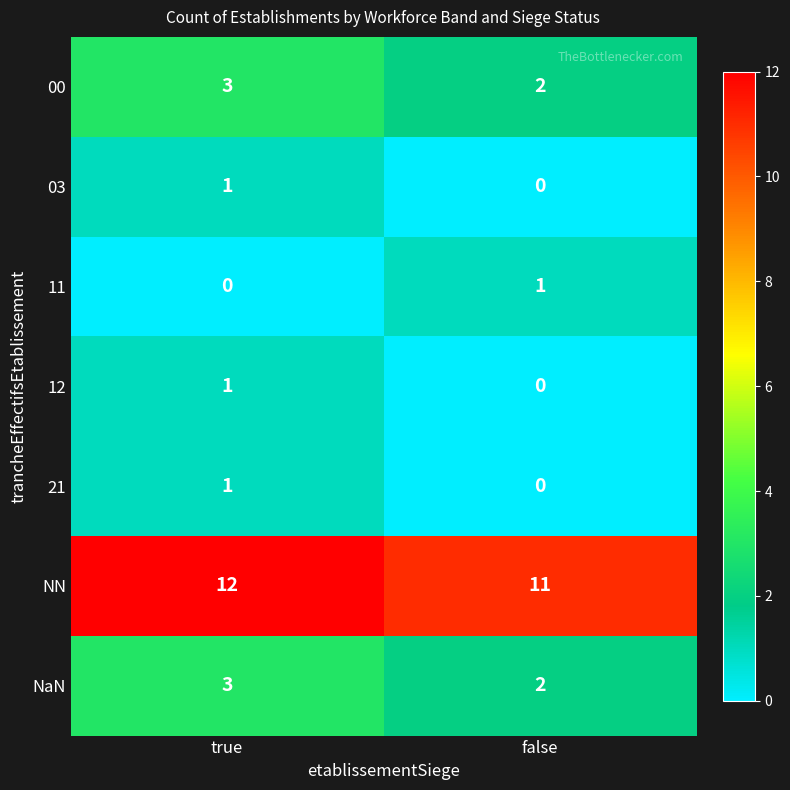

At which label does 12 reach its minimum?

false